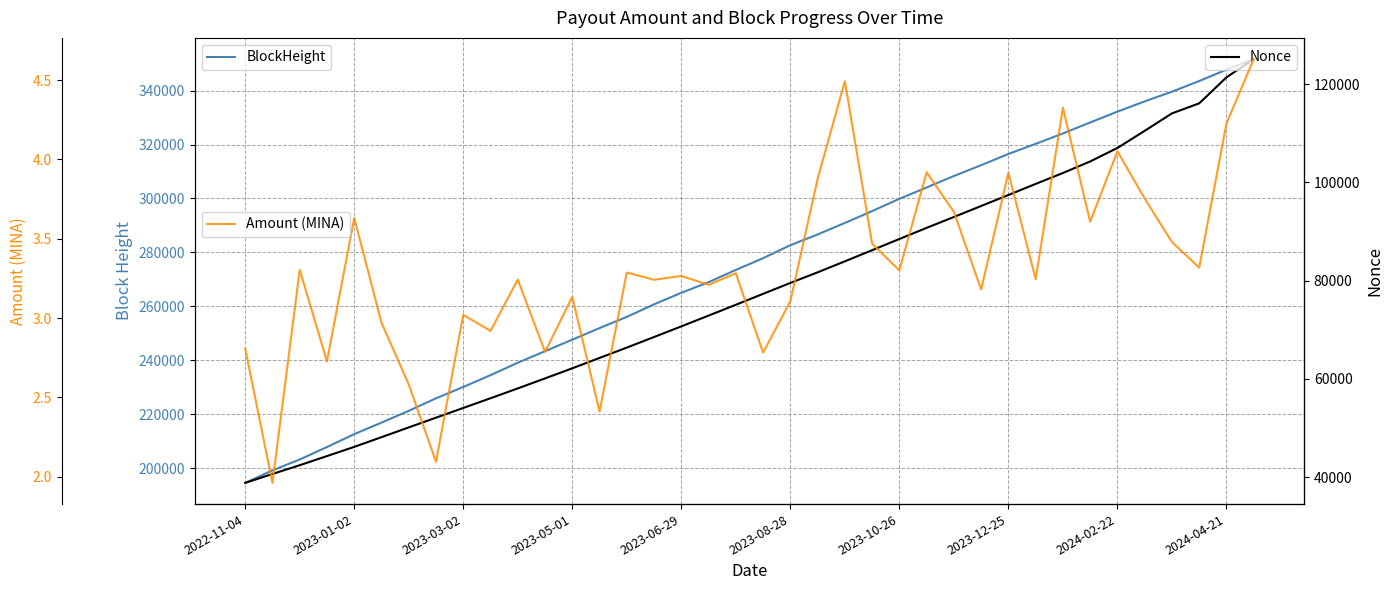

Reading left to right, extract all data points from this chart.

BlockHeight: 194542.0	199184.0	203222.0	207844.0	212622.0	216895.0	221251.0	225905.0	230101.0	234490.0	239106.0	243366.0	247660.0	251944.0	256094.0	260748.0	265021.0	268966.0	273501.0	277860.0	282676.0	286653.0	290919.0	295309.0	299875.0	304072.0	308326.0	312336.0	316500.0	320257.0	324103.0	328178.0	332186.0	336004.0	339586.0	343542.0	347751.0	351676.0
Nonce: 38814.0	40631.0	42415.0	44274.0	46144.0	48124.0	50108.0	52091.0	54068.0	56044.0	58046.0	60081.0	62141.0	64250.0	66352.0	68508.0	70674.0	72868.0	75070.0	77294.0	79513.0	81675.0	83912.0	86182.0	88459.0	90728.0	92940.0	95178.0	97415.0	99672.0	101894.0	104240.0	106993.0	110478.0	114025.0	116072.0	121358.0	125081.0
Amount (MINA): 2.8	2.0	3.3	2.7	3.6	3.0	2.6	2.1	3.0	2.9	3.2	2.8	3.1	2.4	3.3	3.2	3.3	3.2	3.3	2.8	3.1	3.9	4.5	3.5	3.3	3.9	3.7	3.2	3.9	3.2	4.3	3.6	4.1	3.8	3.5	3.3	4.2	4.6